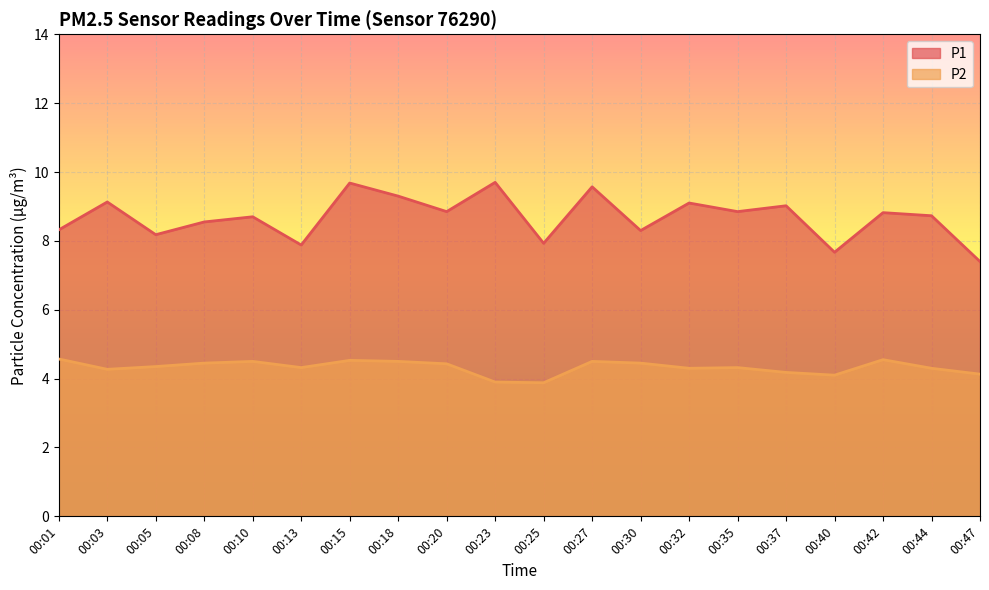

What is the spread (max minus min) of values at 00:37?

4.8